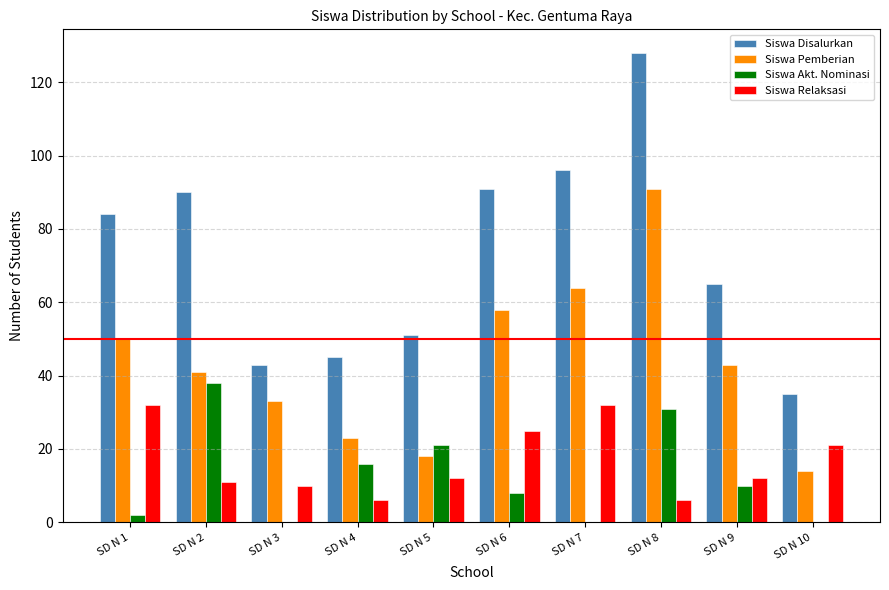

What is the maximum value for Siswa Akt. Nominasi?

38